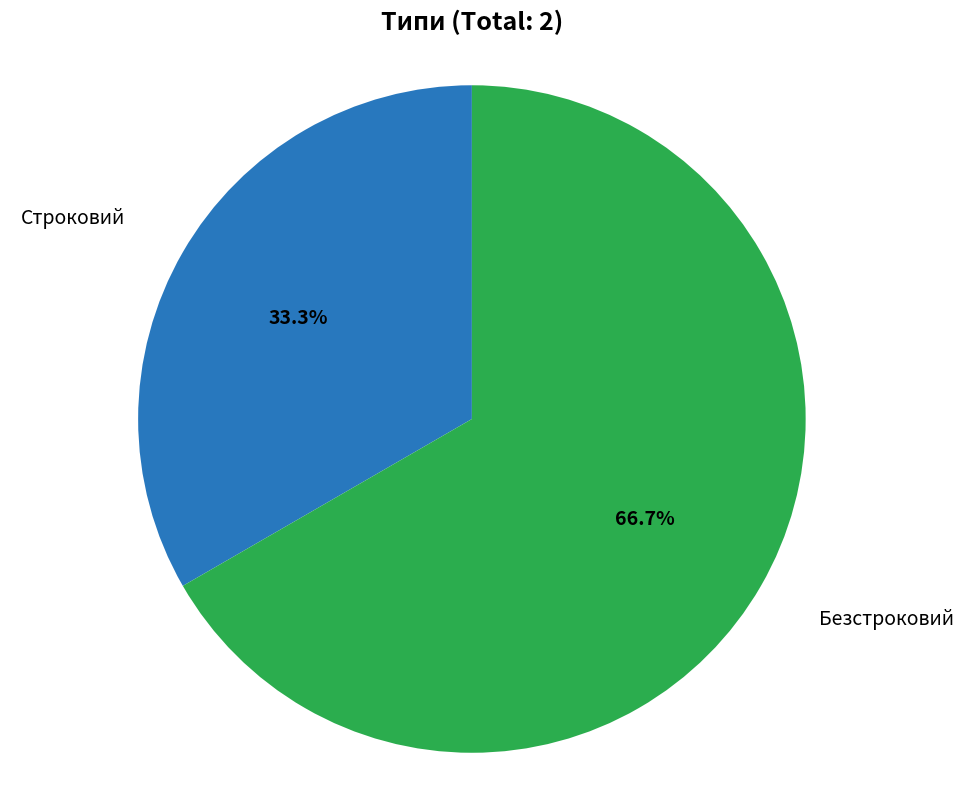

Rank the categories by value from lowest to highest.

Строковий, Безстроковий